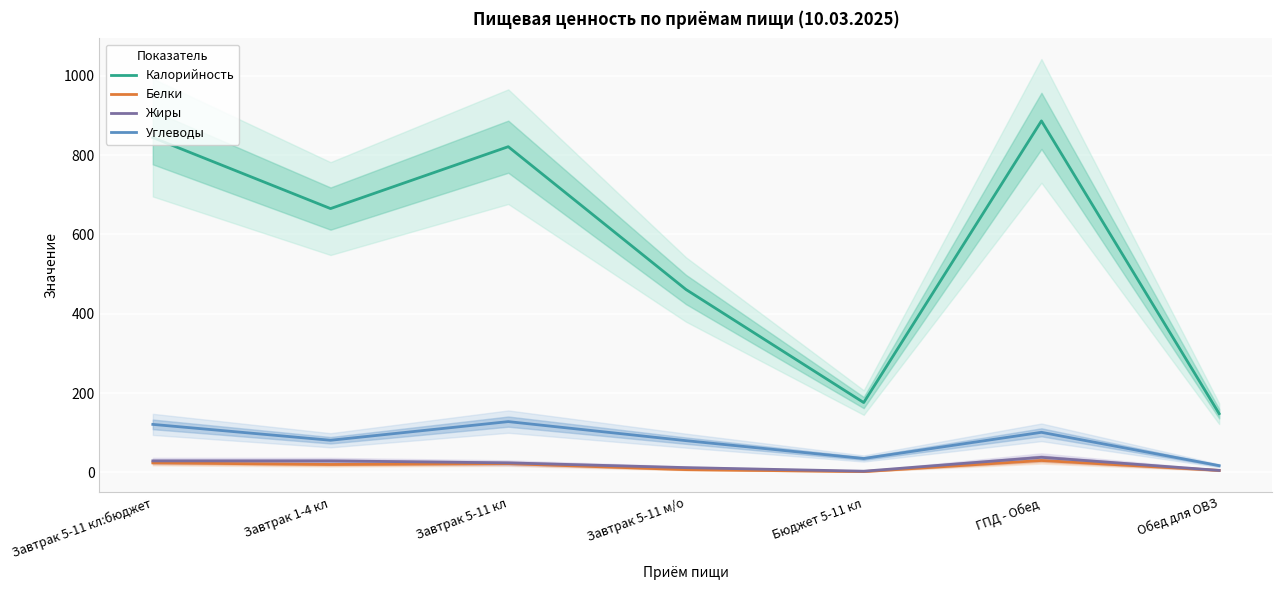

How many categories are shown in the chart?

7